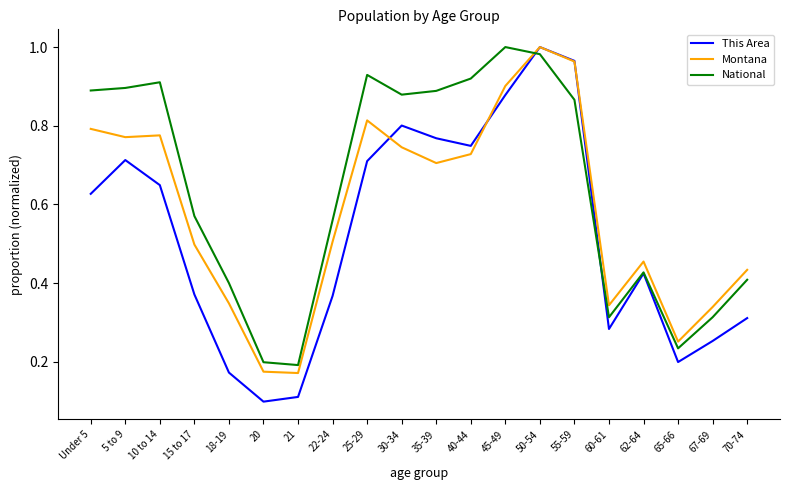

The value of National at 10 to 14 is 1.3. True or false?

False